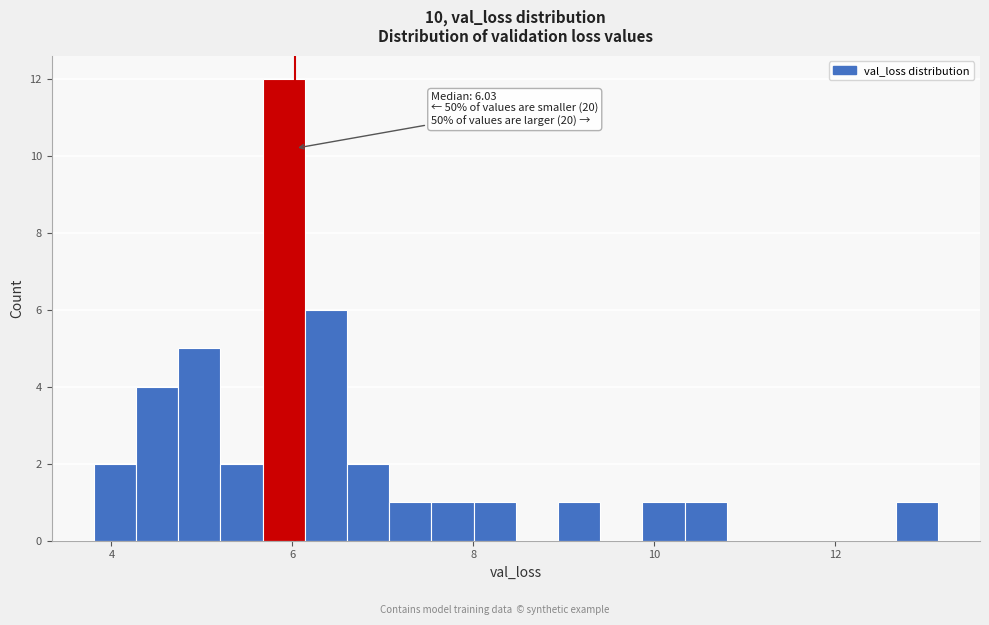

Around what value on the x-axis is the tallest bar? Give the approximate position of its centre, as read against the axis.

6.0